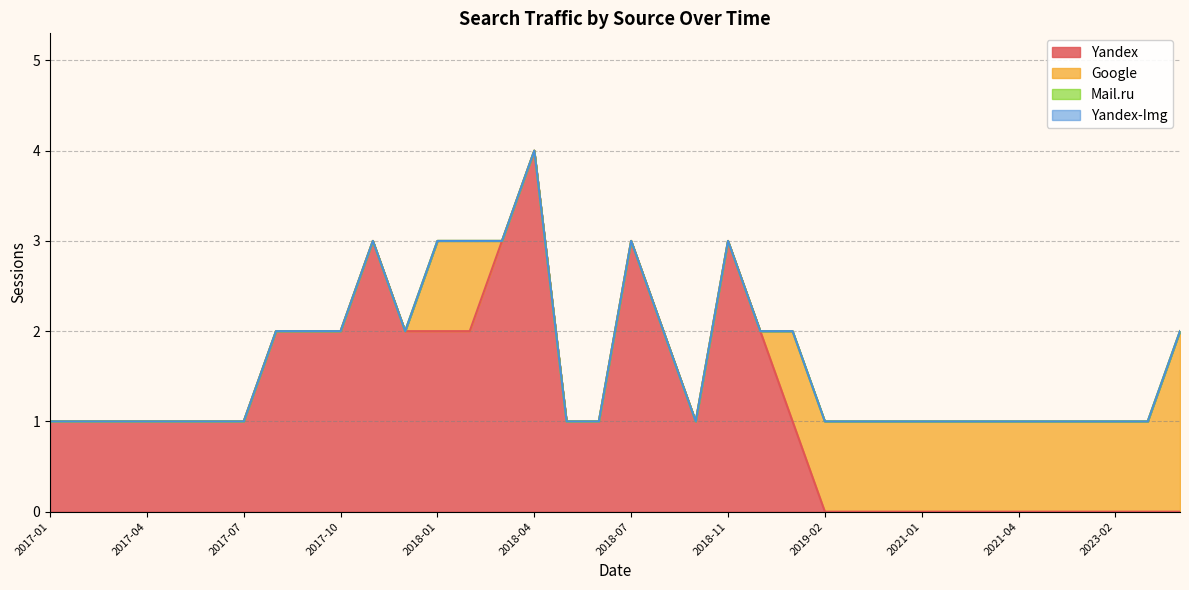

Count the number of categories in the chart.

16